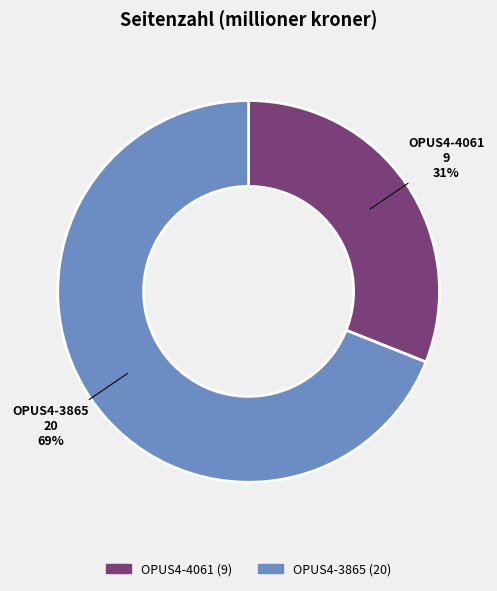

To the nearest percent, what percentage of the pie is OPUS4-3865?

69%